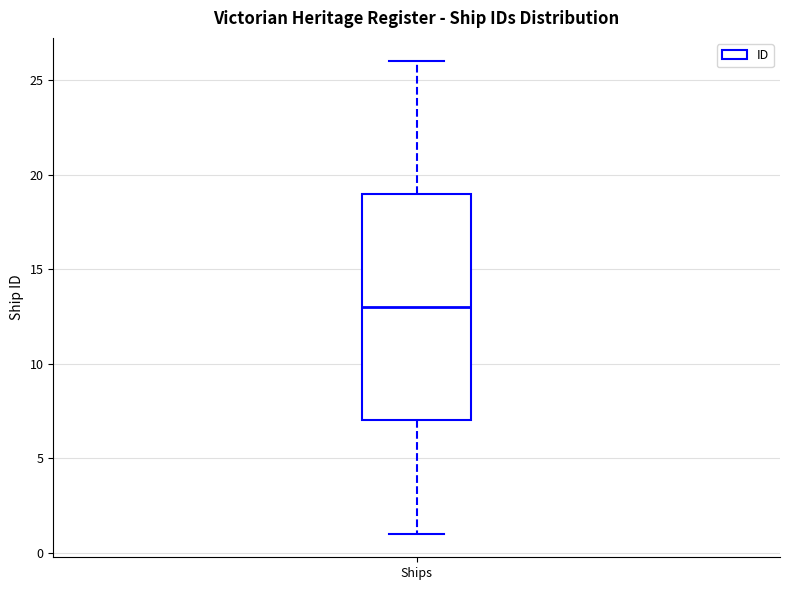

Where does the median line of the box for Ships sit on the y-axis? The values are not printed on the chart, so give them approximately, as read against the axis.

13